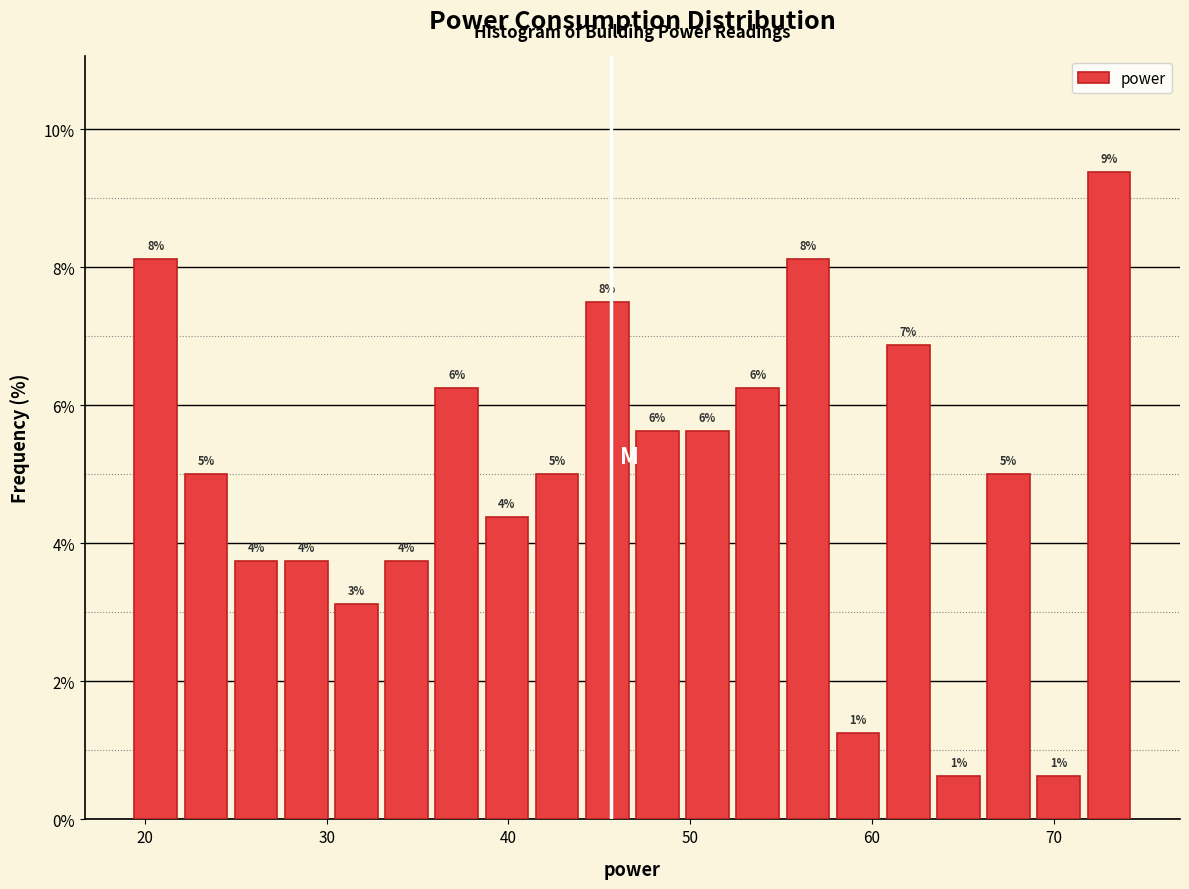

Around what value on the x-axis is the tallest bar? Give the approximate position of its centre, as read against the axis.

73